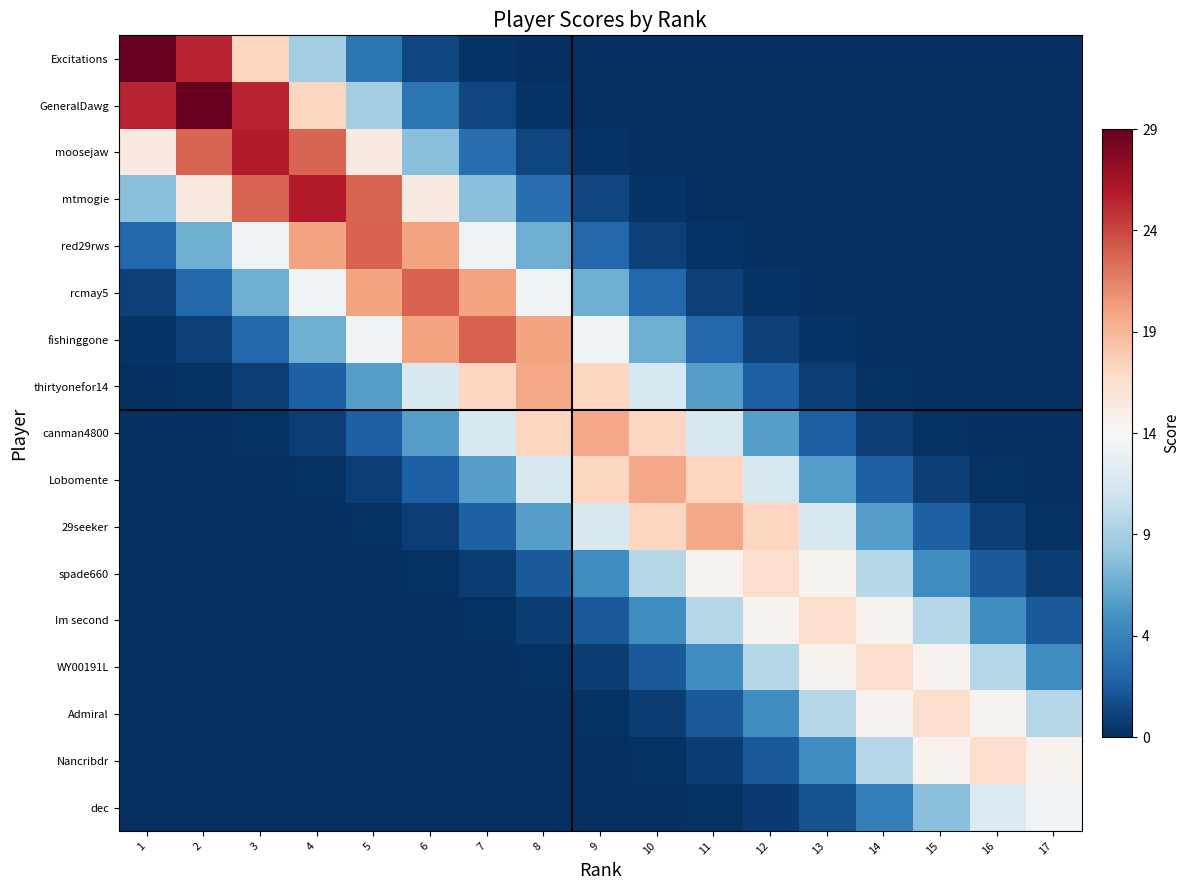

At which category is the sum across all series the highest?

4